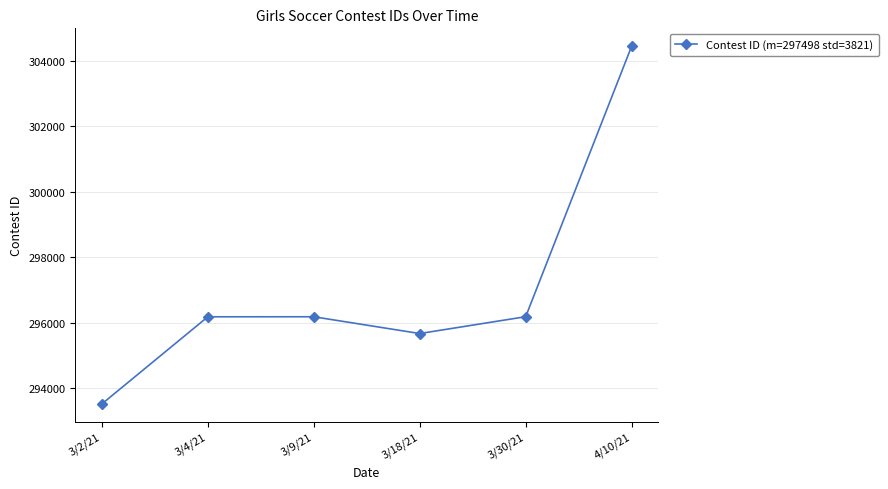

What is the difference between the maximum and second lowest values?

8784